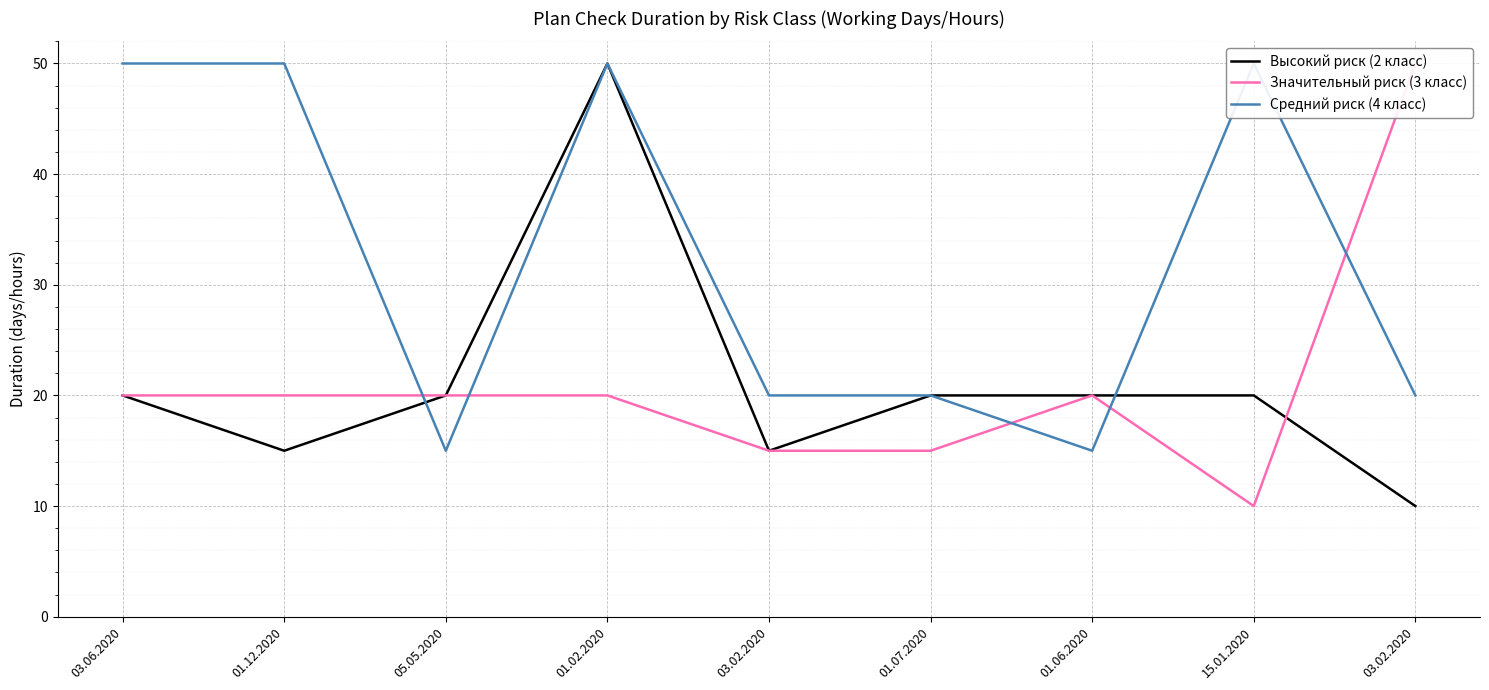

Where do Значительный риск (3 класс) and Средний риск (4 класс) first cross each other?

01.12.2020 and 05.05.2020